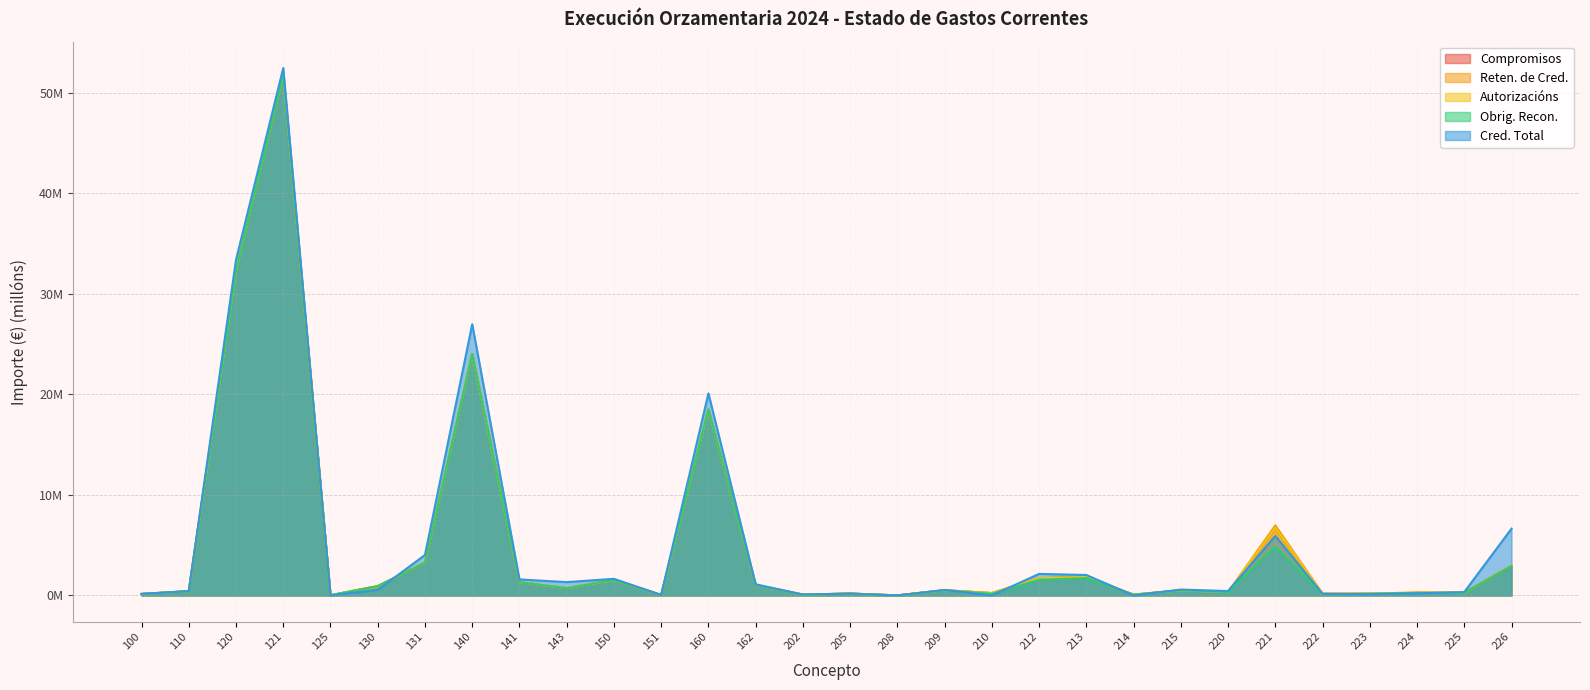

What is the average value of the Compromisos series?

5.1